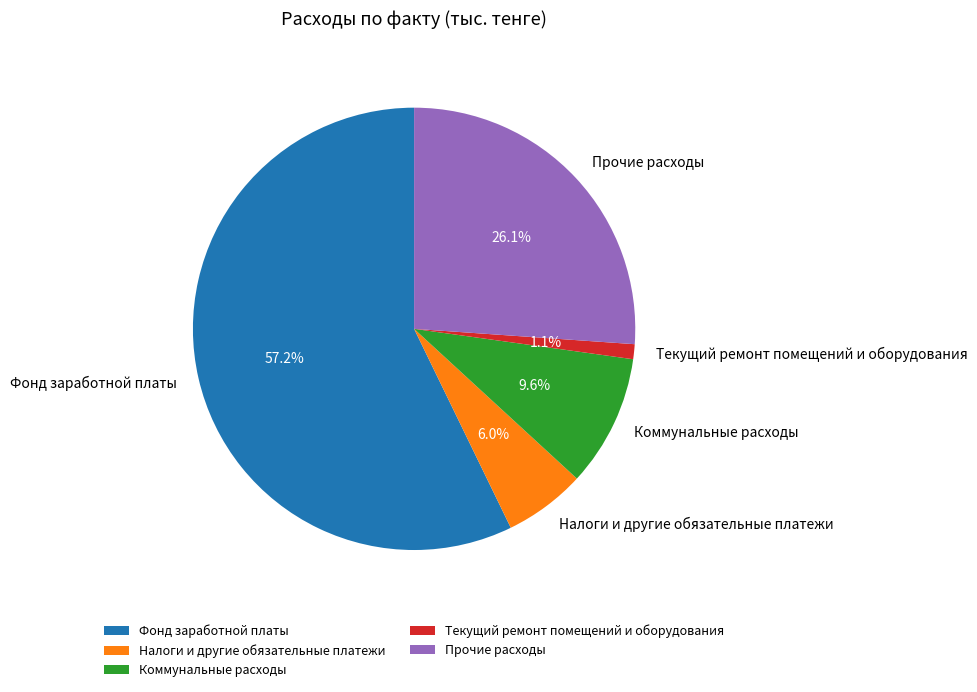

To the nearest percent, what portion does Налоги и другие обязательные платежи represent?

6%